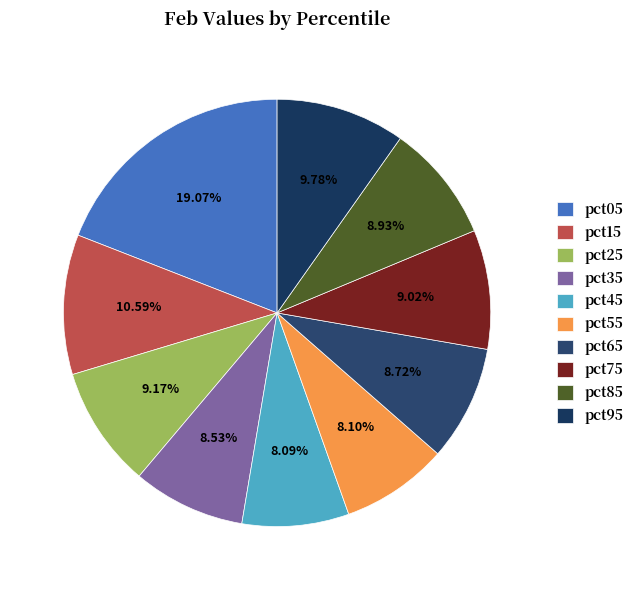

Count the number of slices in the pie.

10